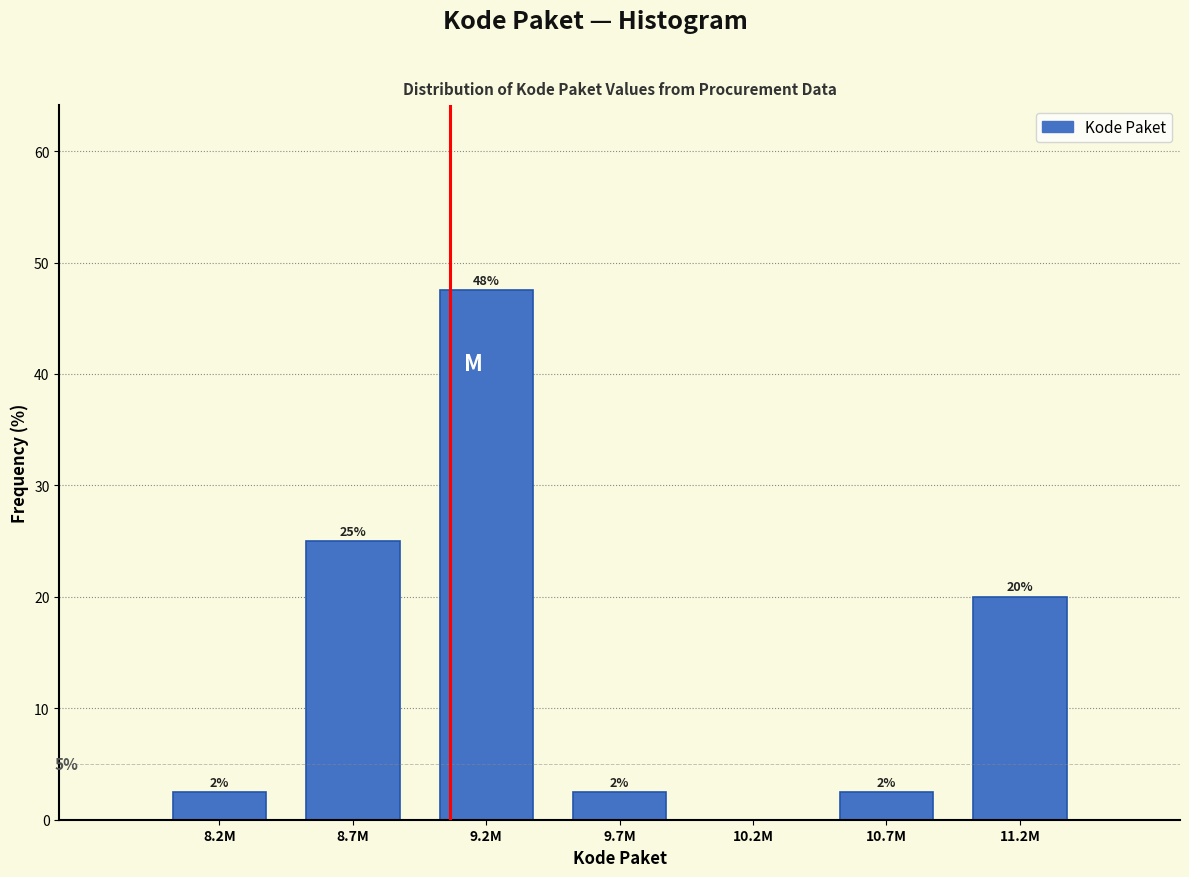

Are the bars horizontal?

No